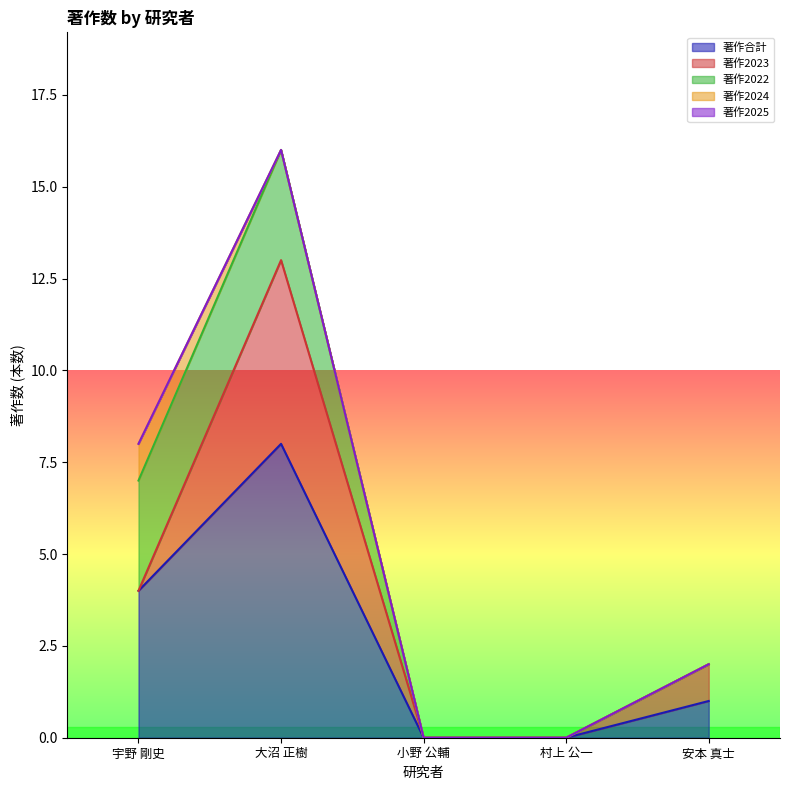

Reading left to right, transcribe all the data shown in this chart.

著作合計: 4	8	0	0	1
著作2023: 0	5	0	0	1
著作2022: 3	3	0	0	0
著作2024: 1	0	0	0	0
著作2025: 0	0	0	0	0